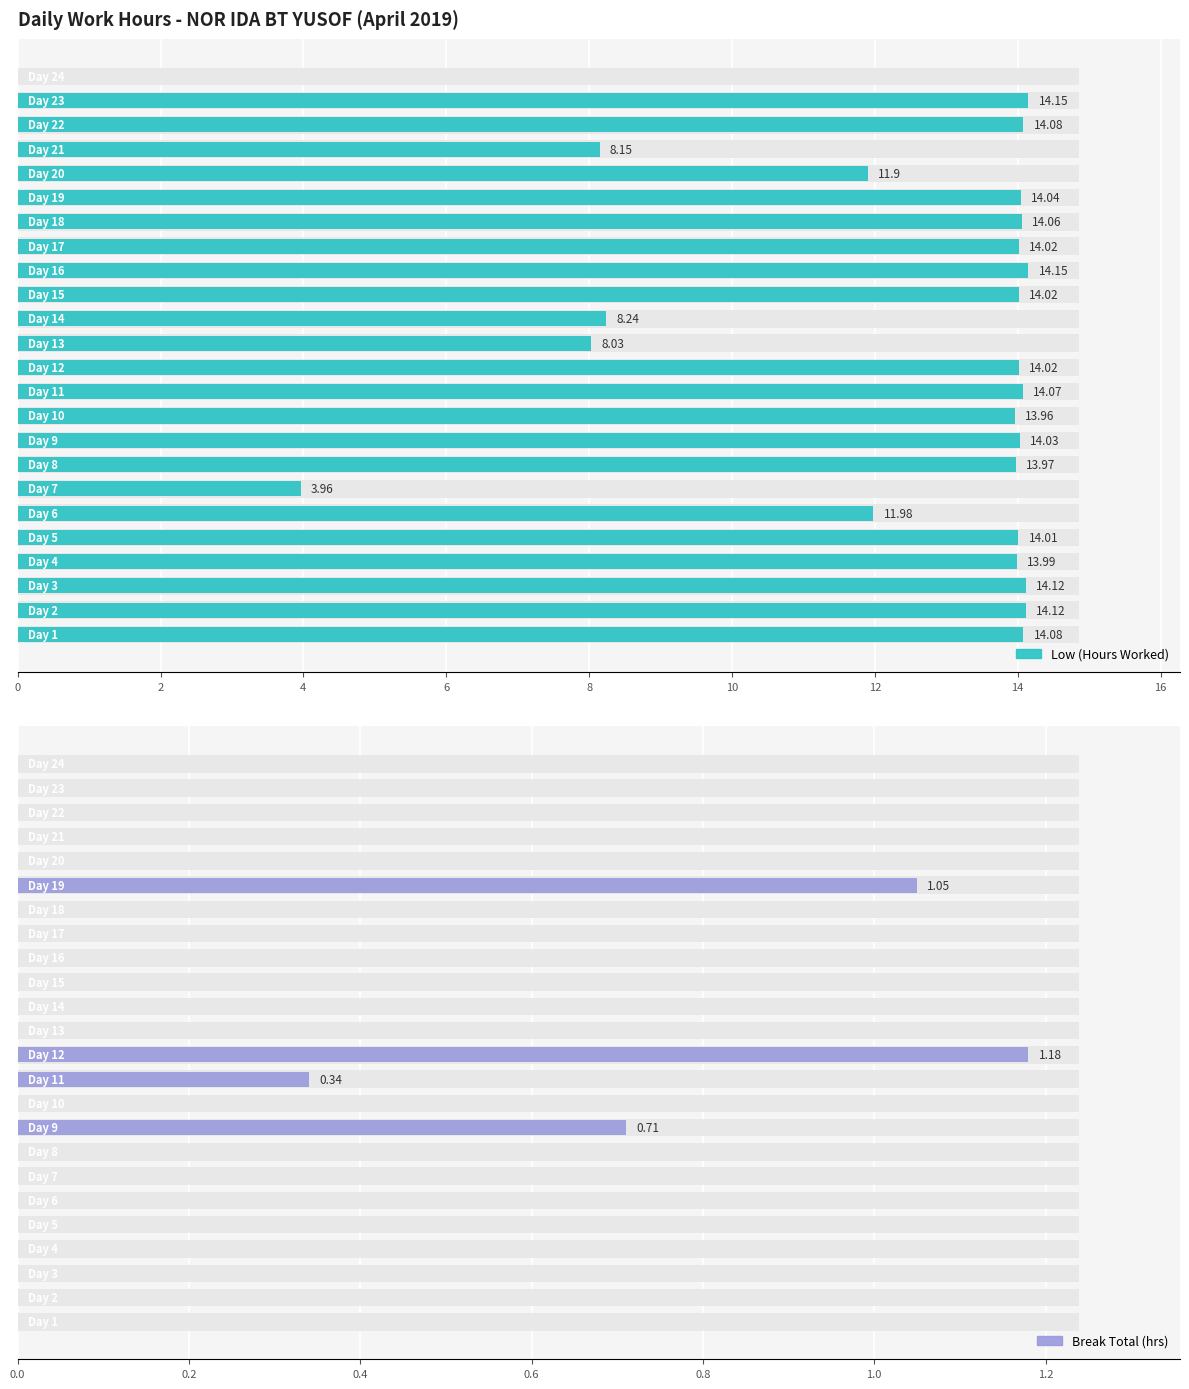

Which series has the largest range (max minus min)?

Low (Hours Worked)